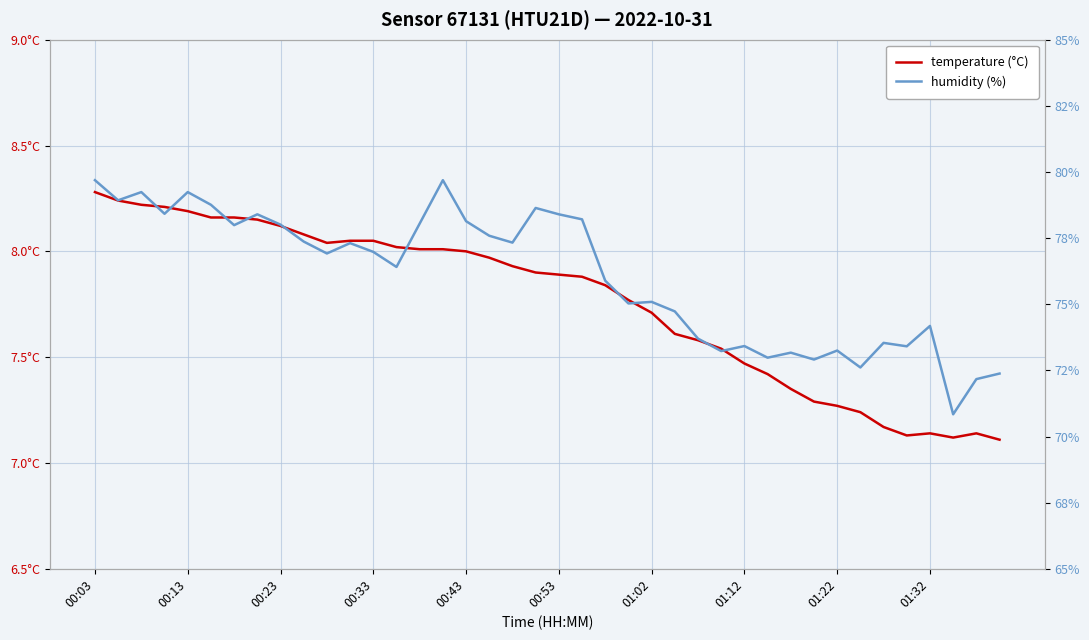

True or false: temperature (°C) has a value of 8.1 at 11.

True